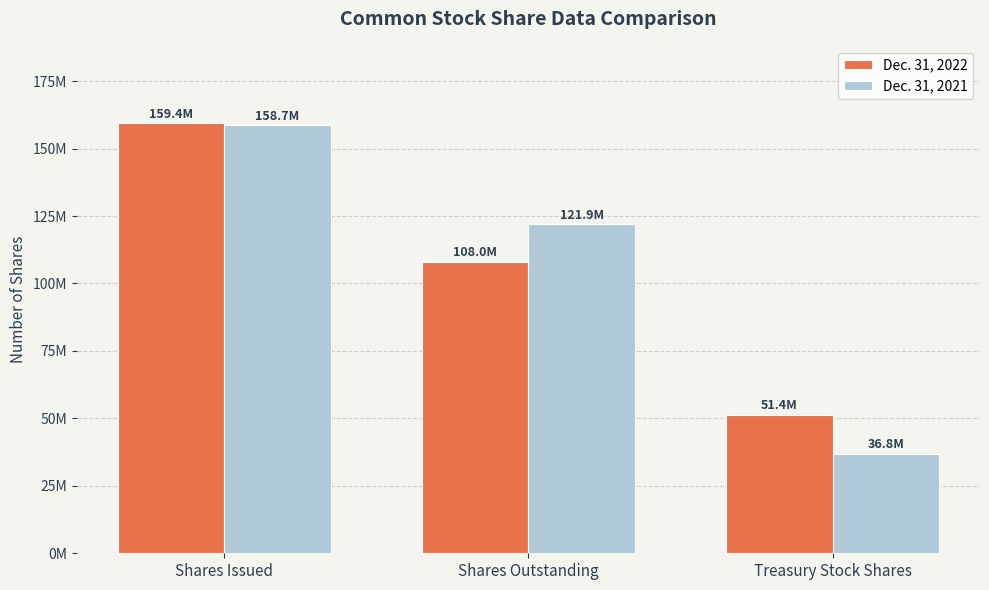

At which label is Dec. 31, 2021 closest to 97745383?

Shares Outstanding